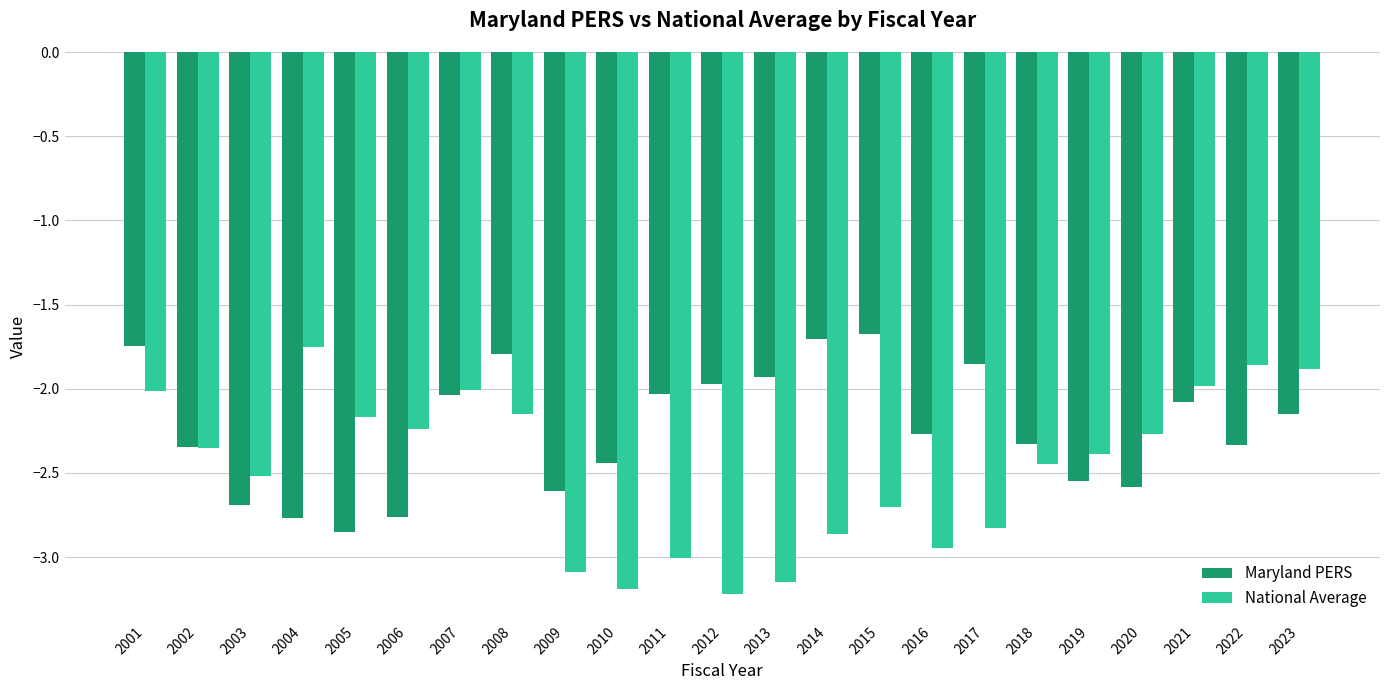

List the series in order of their overall mean, lowest first.

National Average, Maryland PERS